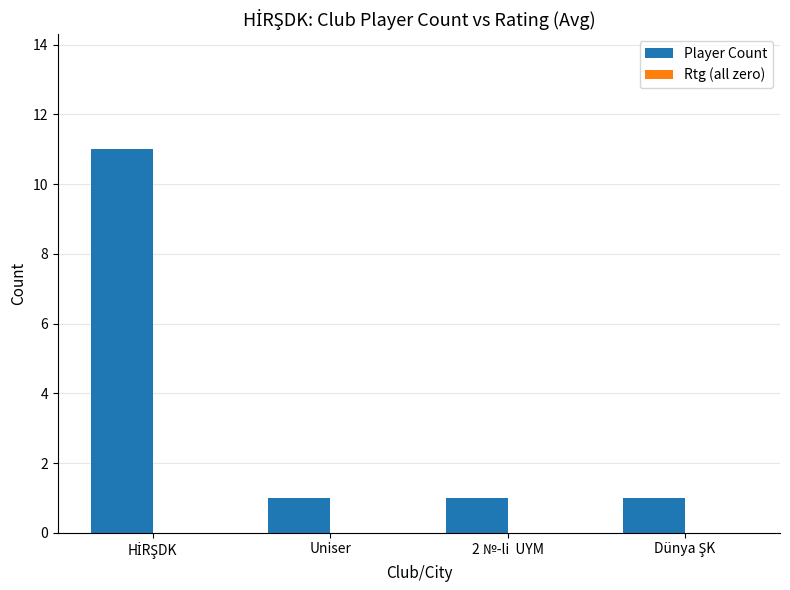

What is the label of the 2nd bar from the right?

2 №-li  UYM